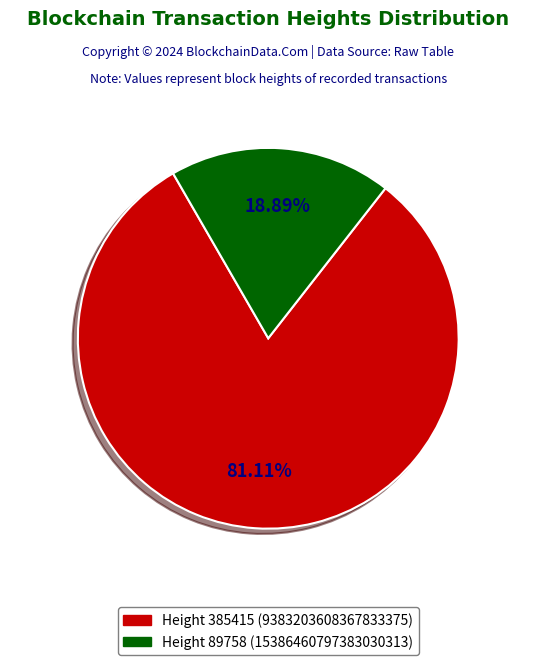

Is there any slice that represents more than half of the pie?

Yes